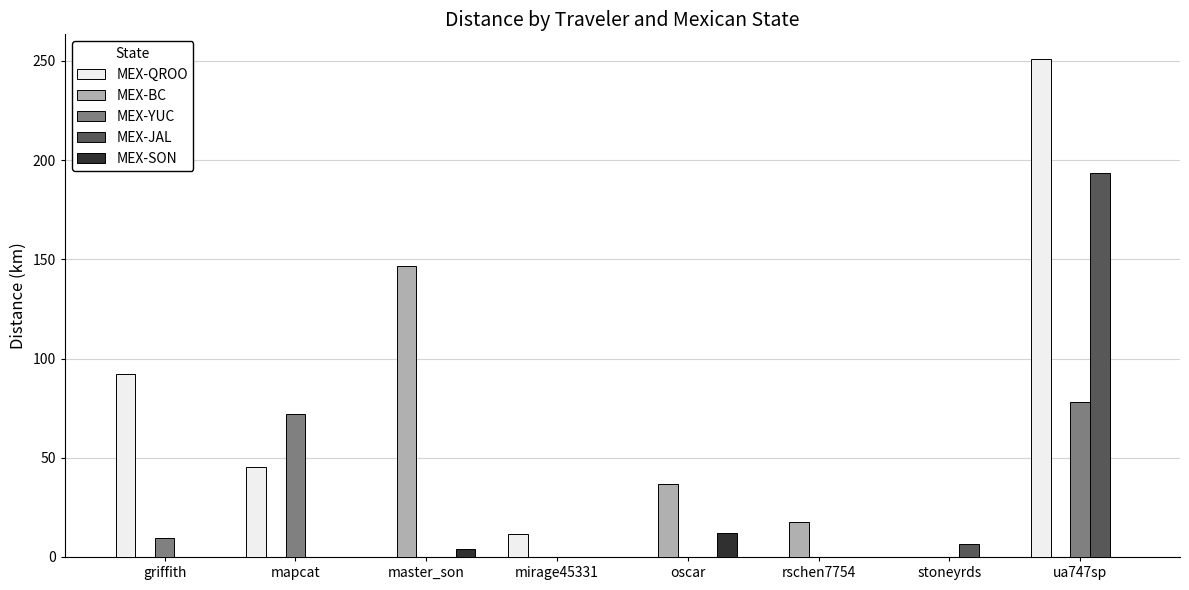

How many series are shown in this chart?

5